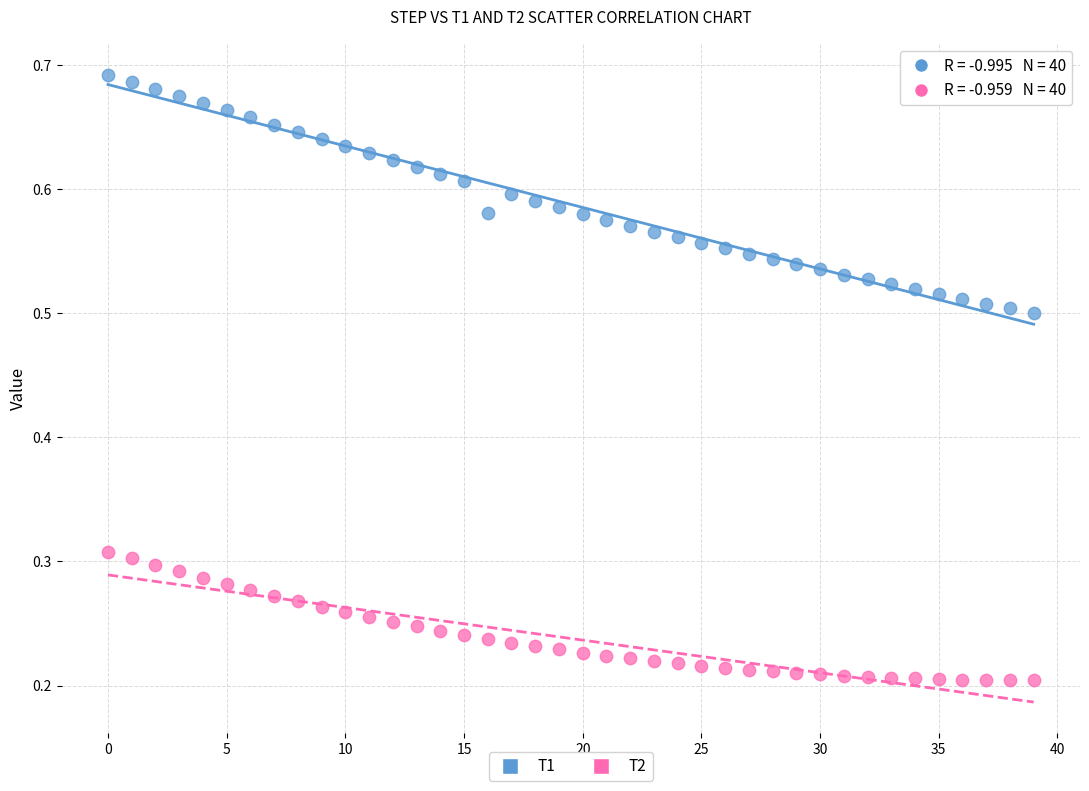

Which series contains the lowest Y value?

T2